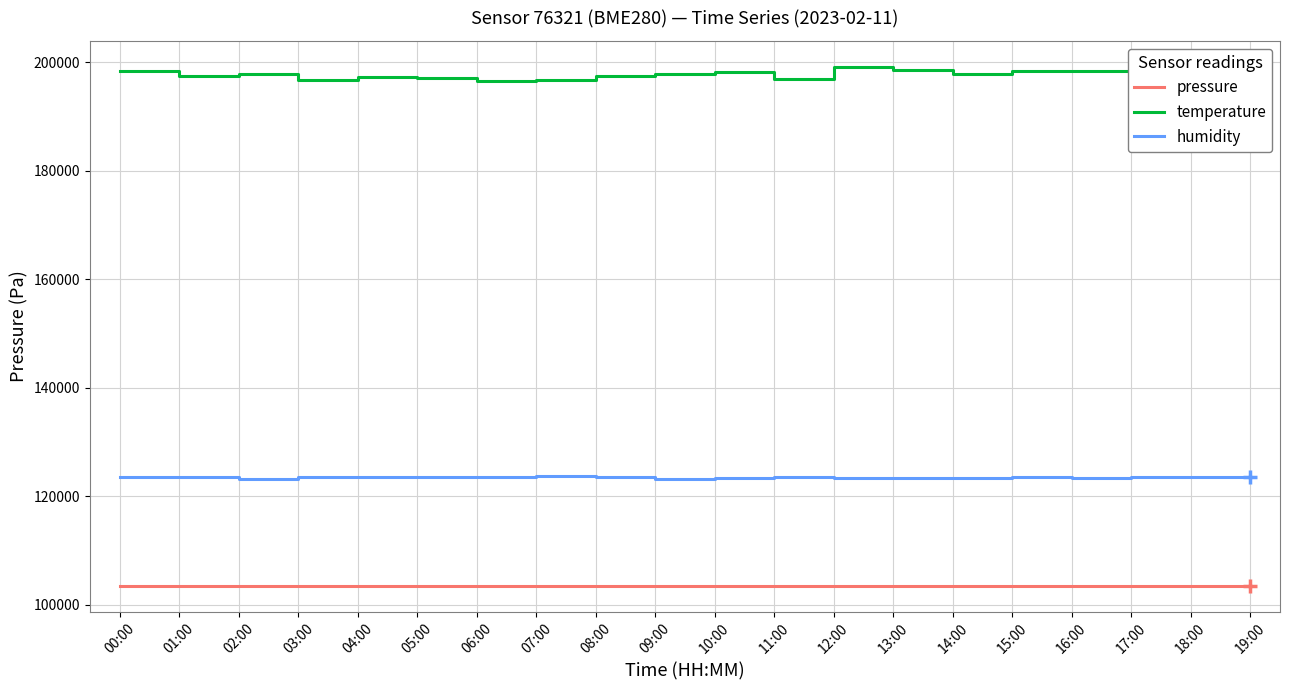

At which label does humidity first exceed 123492?

00:00